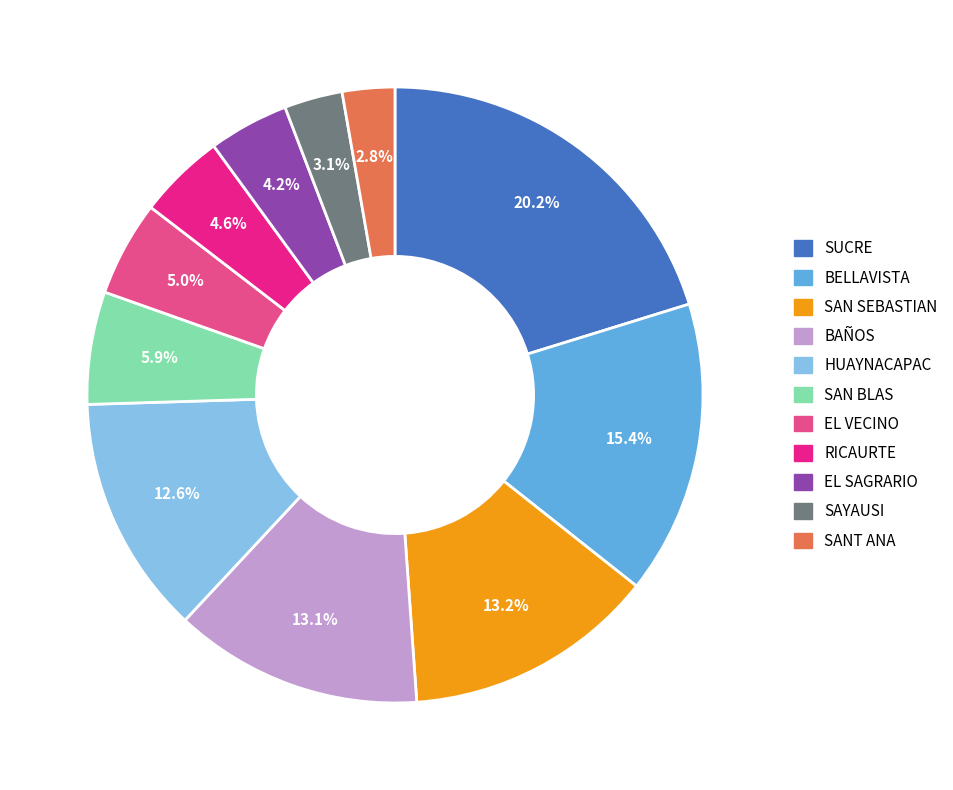

Which category has the biggest portion of the pie?

SUCRE